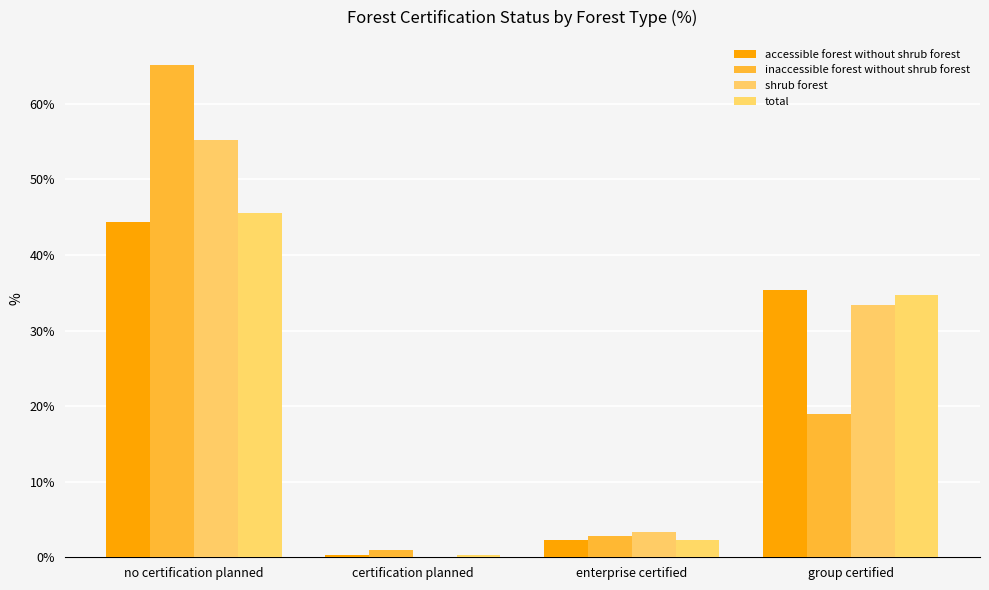

The value of accessible forest without shrub forest at group certified is 62.2. True or false?

False